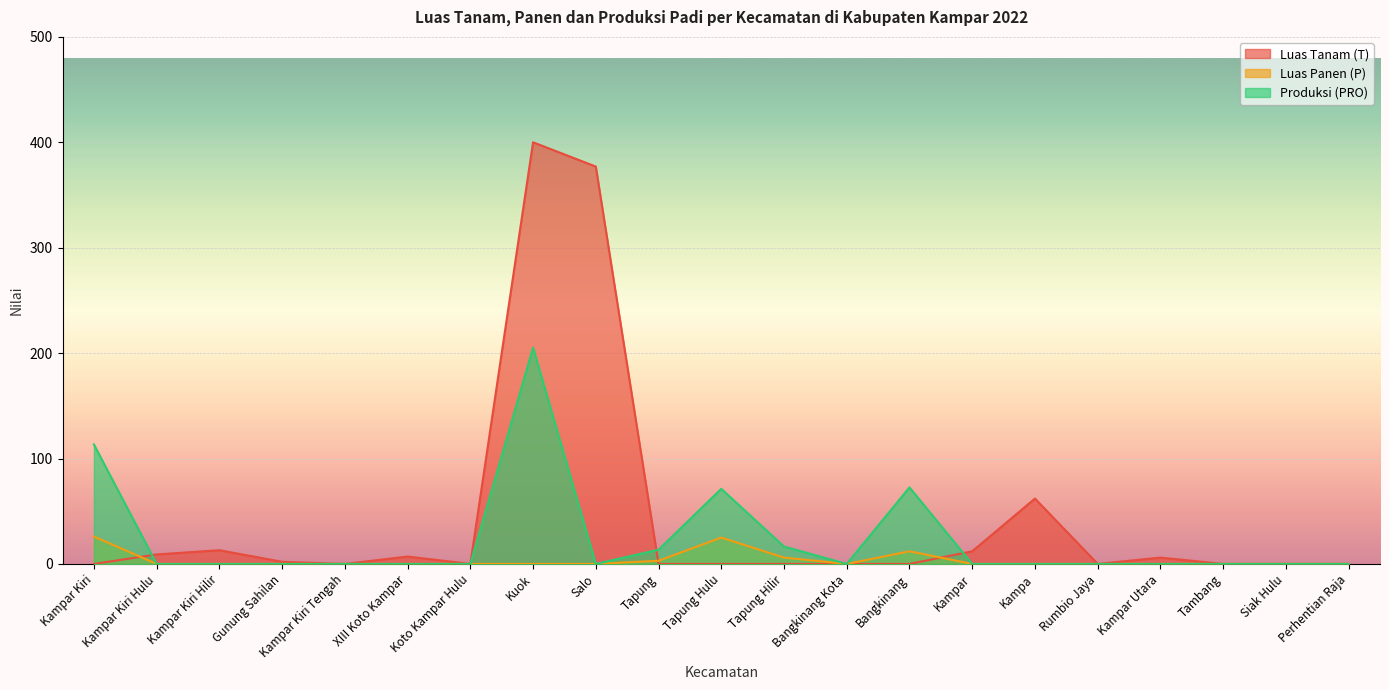

Which has a higher value, Tapung Hulu or Bangkinang Kota?

Tapung Hulu